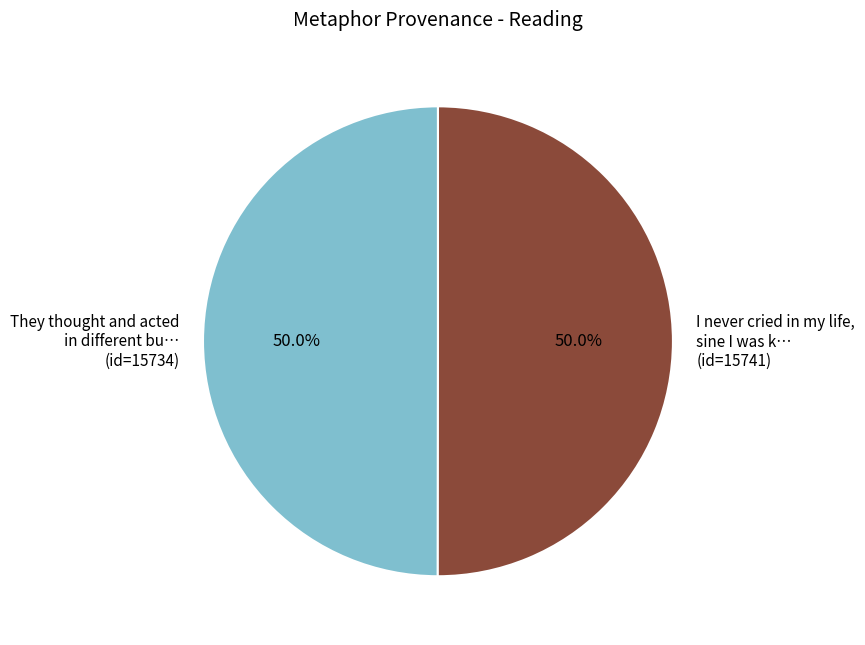

What percentage do They thought and acted in different bu… (id=15734) and I never cried in my life, sine I was k… (id=15741) together represent?

100.0%